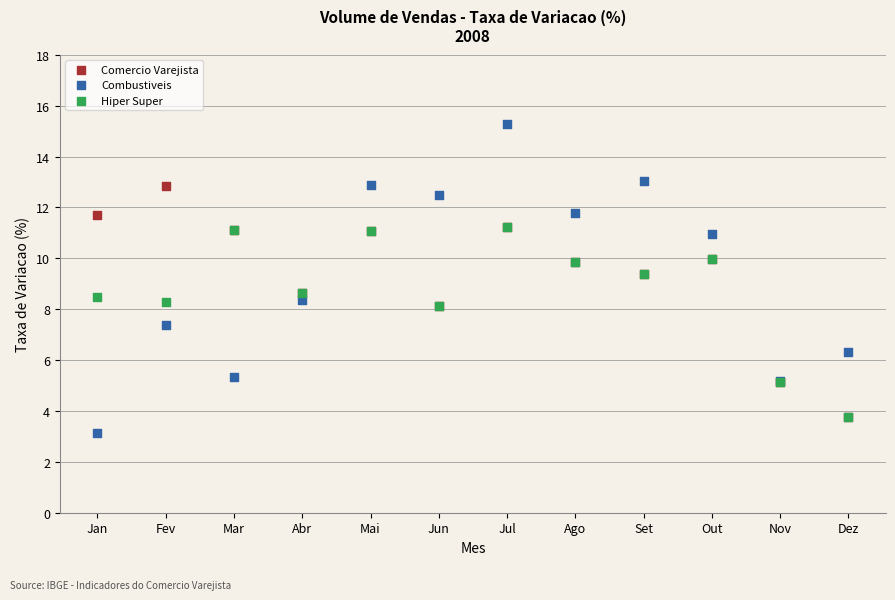

Which series reaches the minimum Y coordinate?

Combustiveis